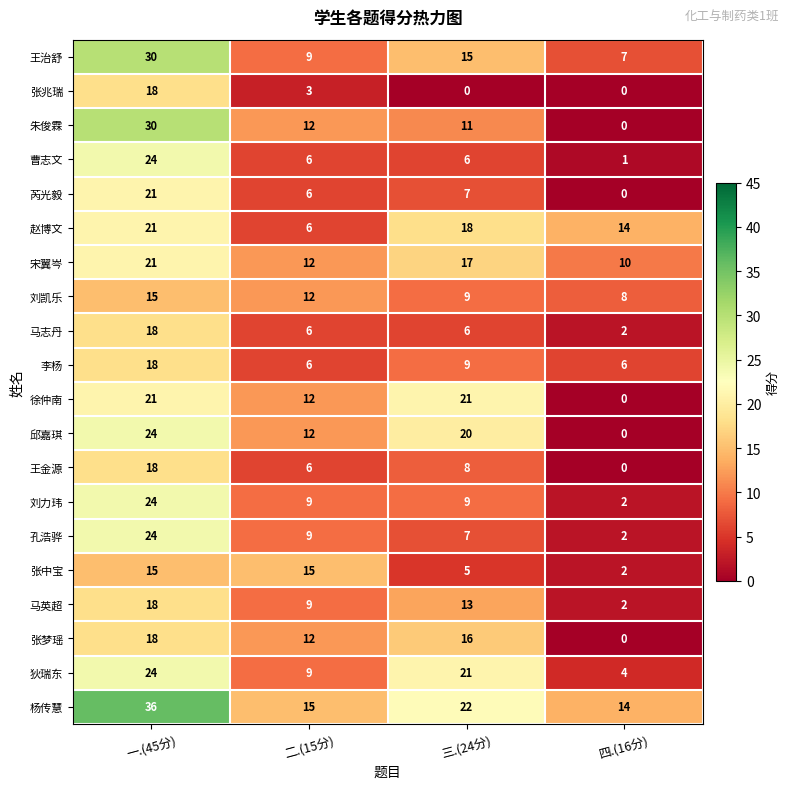

What is the difference between the second highest and second lowest values in the 狄瑞东 series?

12